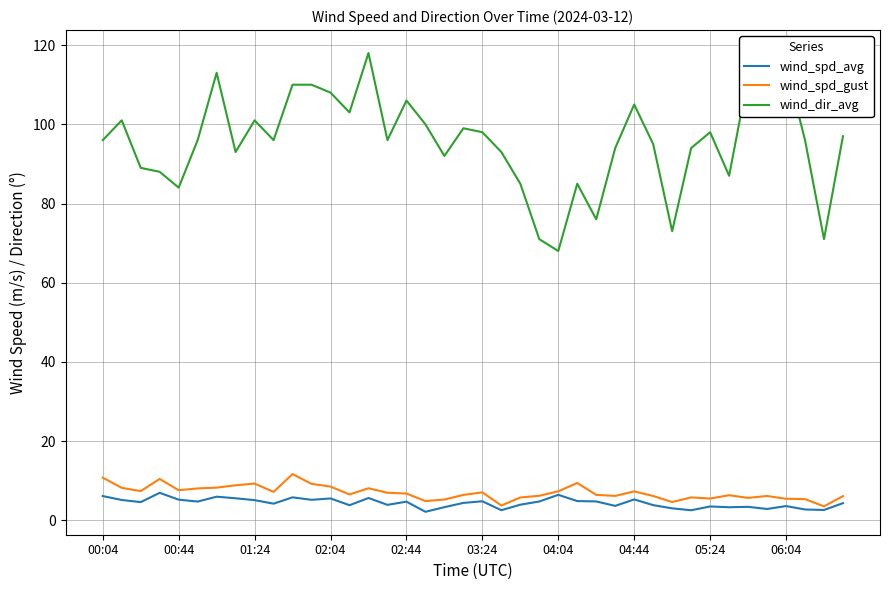

Which series has the widest spread of values?

wind_dir_avg